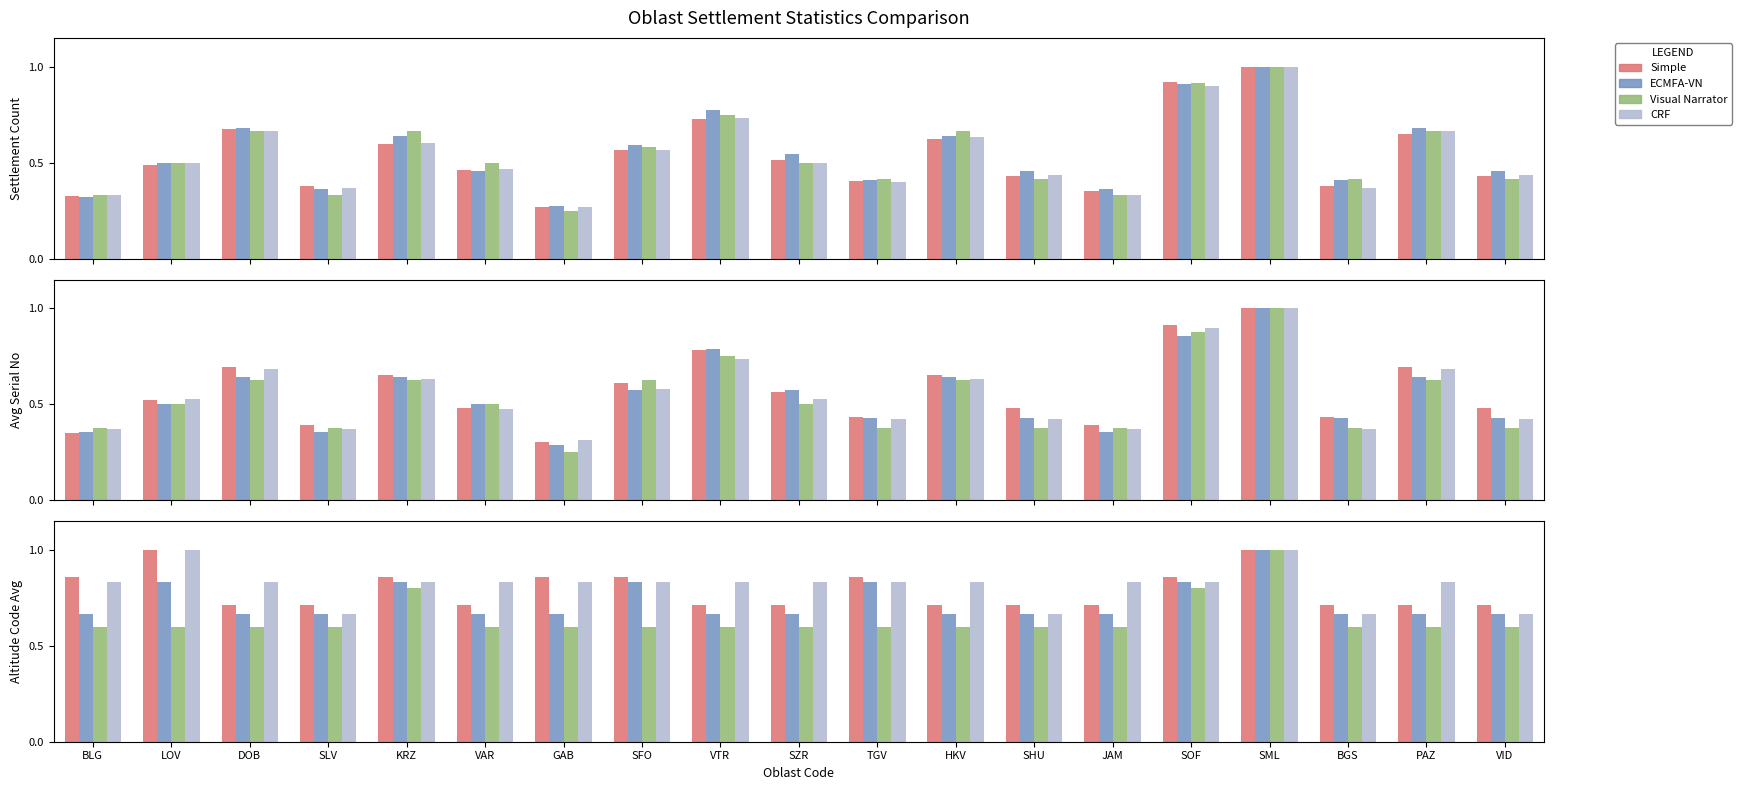

Which category has the lowest value across all series?

GAB